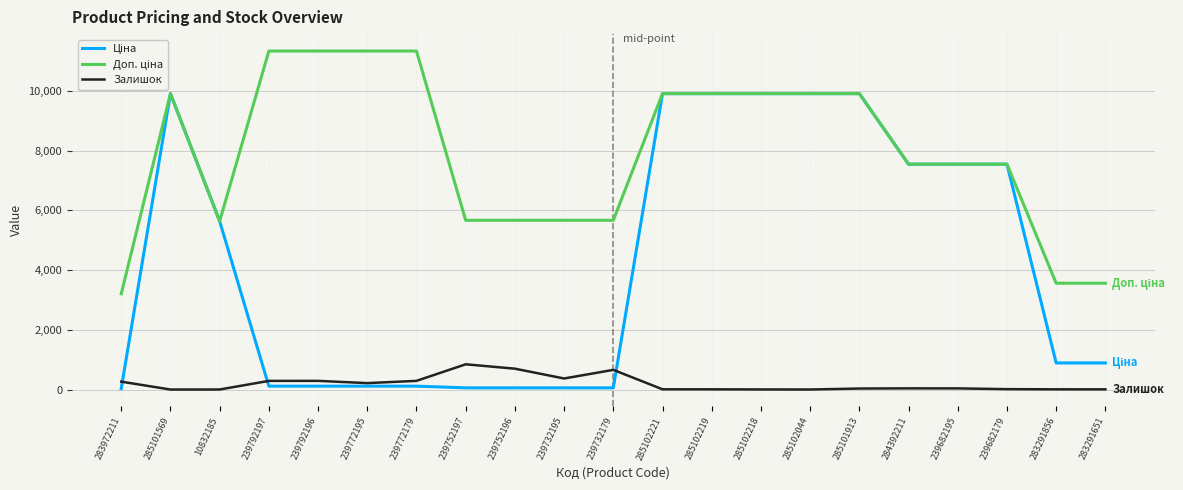

What is the maximum value shown in the chart?

11334.0